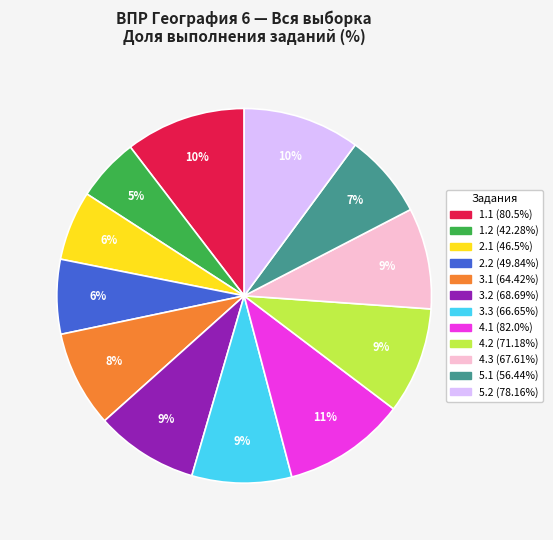

Which has a higher value, 4.2 or 4.1?

4.1